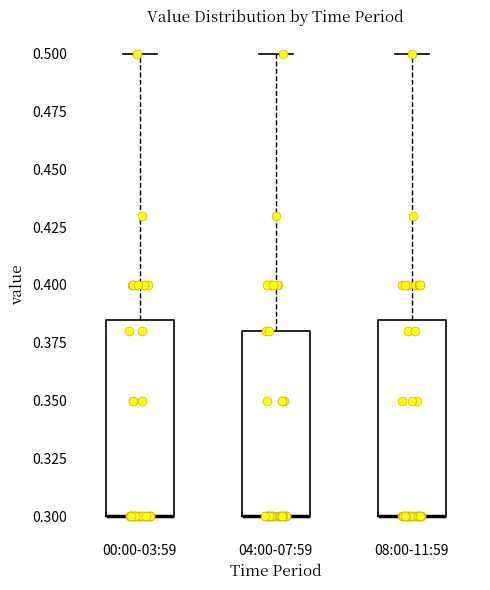

Reading left to right, read every box against the y-axis: the position of its median line, the range the box covers, and the ends of its whiskers. The values are not printed on the chart, so give them approximately, as read against the axis.

00:00-03:59: median 0.300 (drawn on the box's lower edge), box 0.300 to 0.385, whiskers 0.300 to 0.500
04:00-07:59: median 0.300 (drawn on the box's lower edge), box 0.300 to 0.380, whiskers 0.300 to 0.500
08:00-11:59: median 0.300 (drawn on the box's lower edge), box 0.300 to 0.385, whiskers 0.300 to 0.500